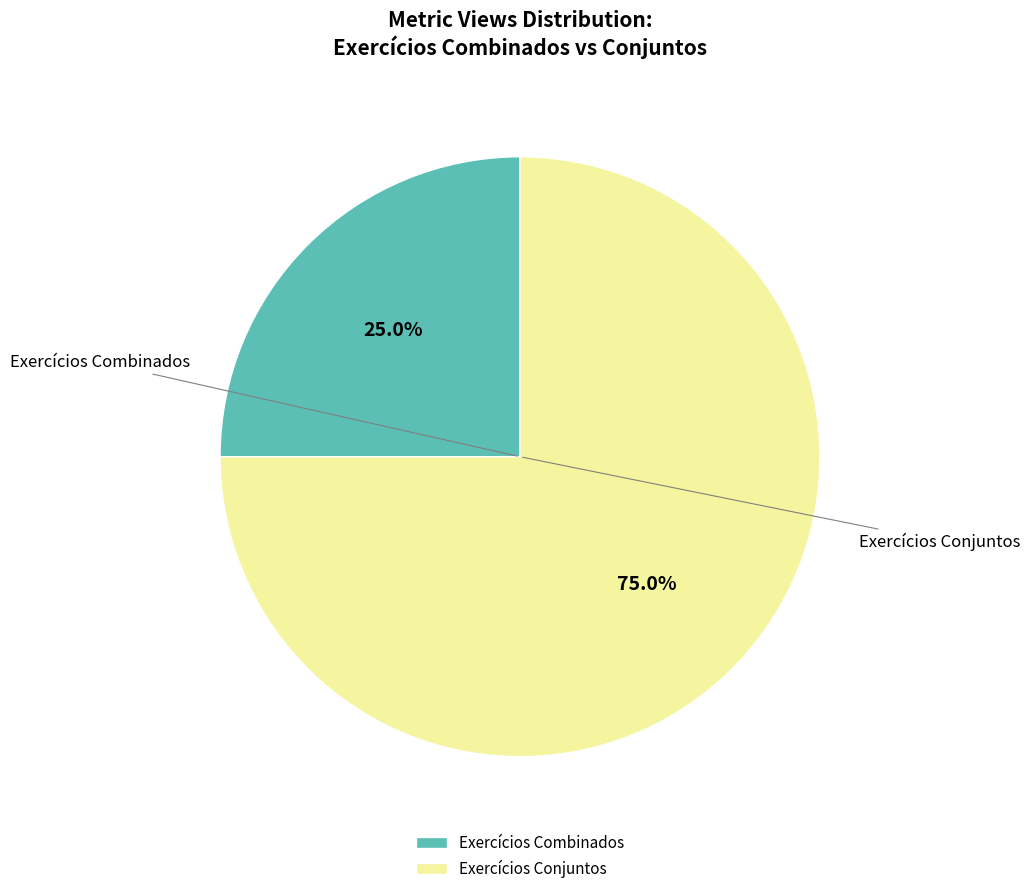

To the nearest percent, what portion does Exercícios Combinados represent?

25%